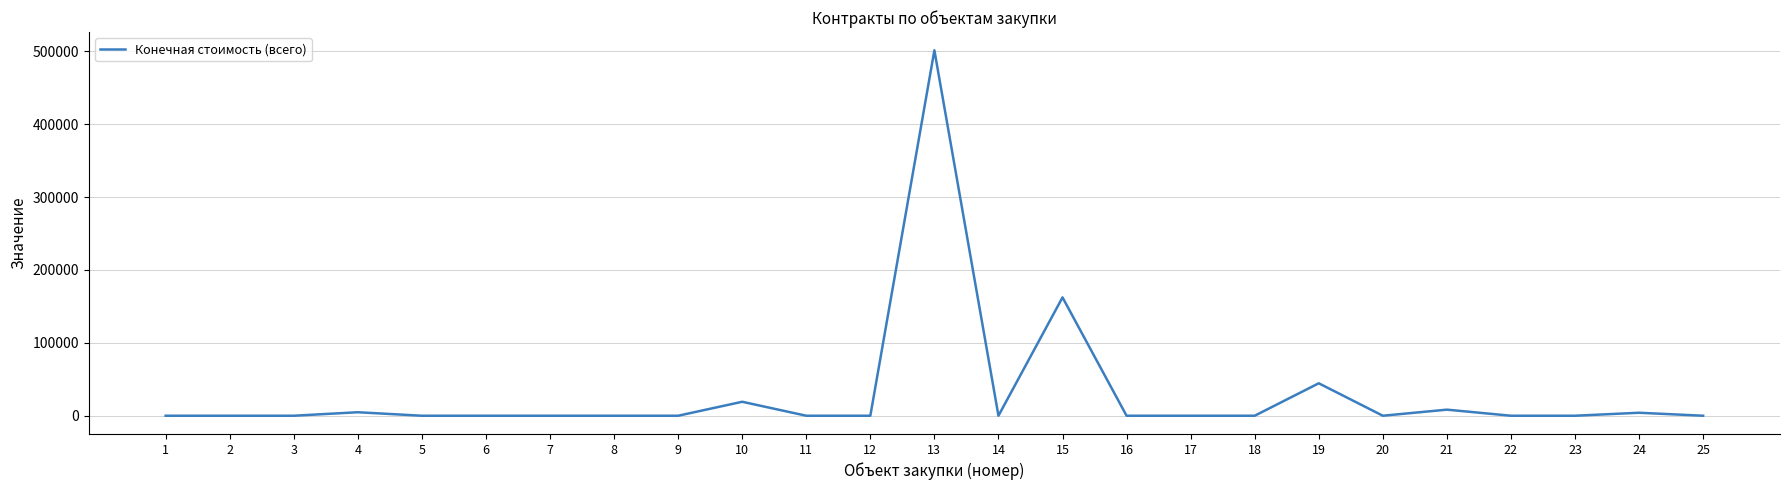

The value at 2 is 0.0. True or false?

True